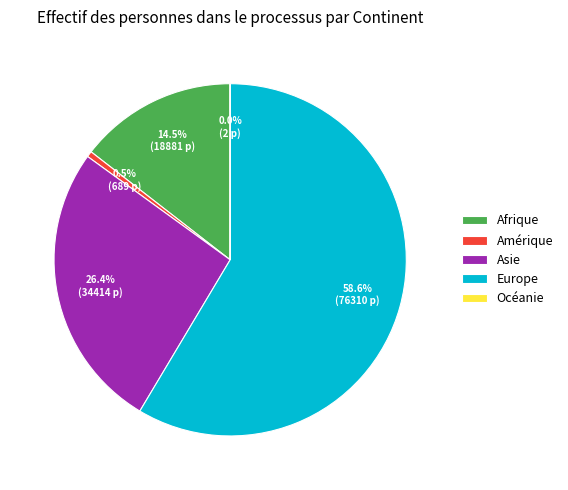

What percentage do Amérique and Asie together represent?

26.9%